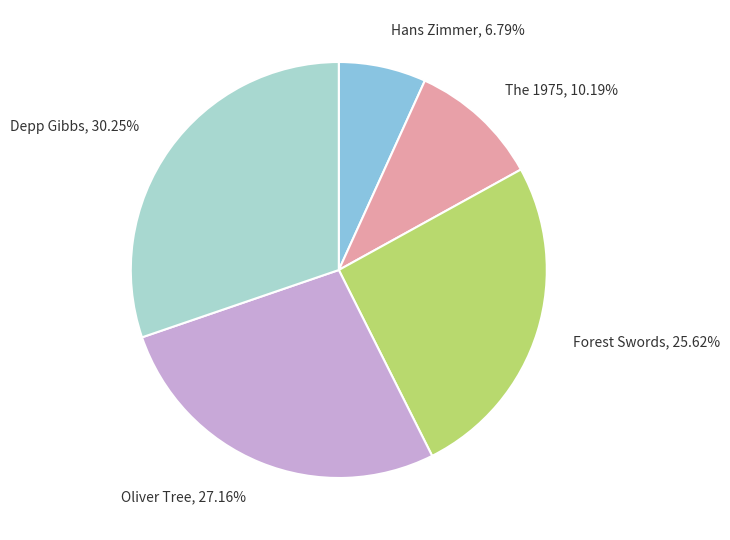

Count the number of slices in the pie.

5